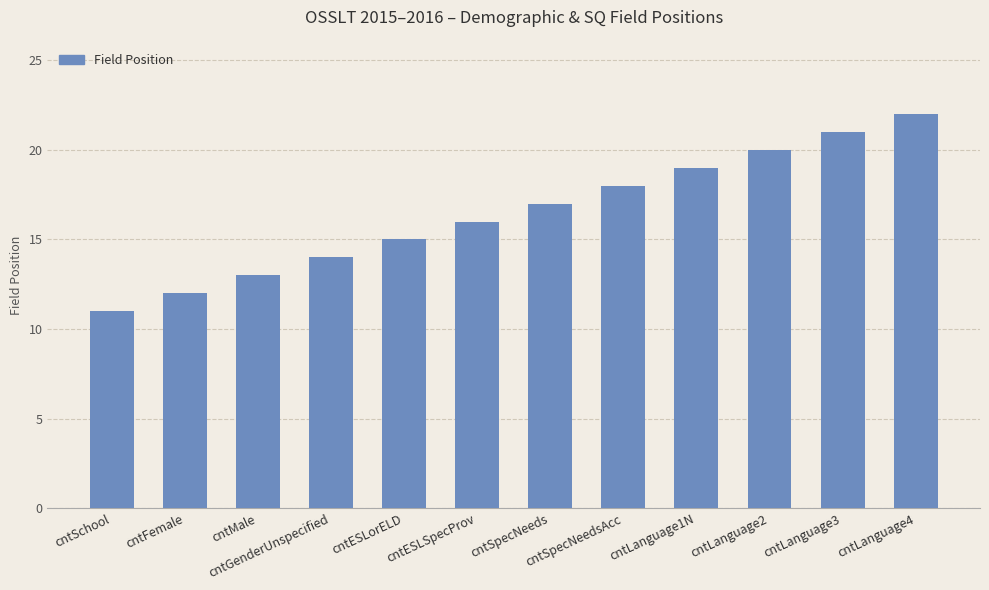

Does the chart contain stacked bars?

No